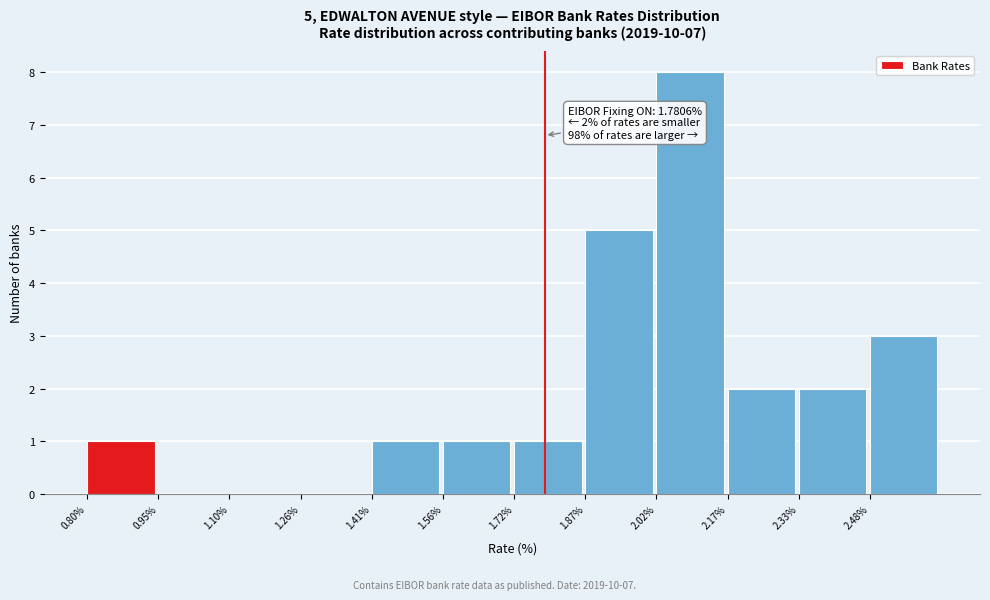

Over which range of the x-axis is the bar tallest?

2.02 to 2.18